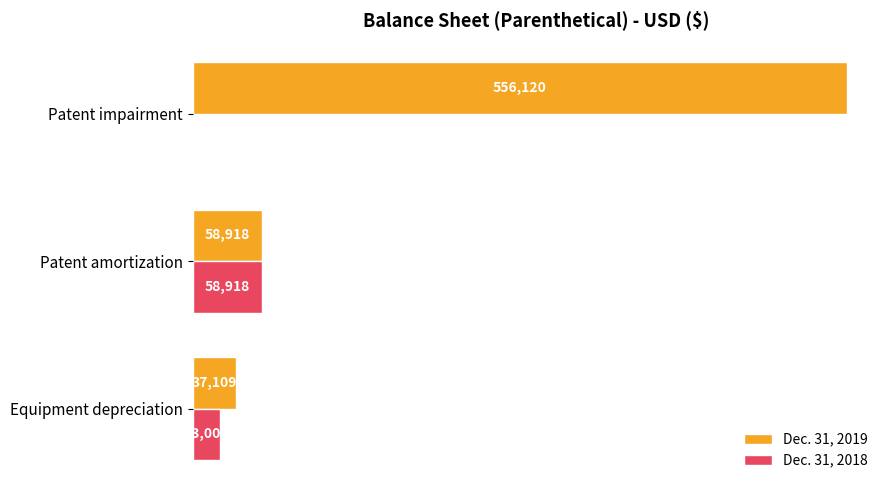

Where is Dec. 31, 2019 nearest to the value 296614?

Patent amortization